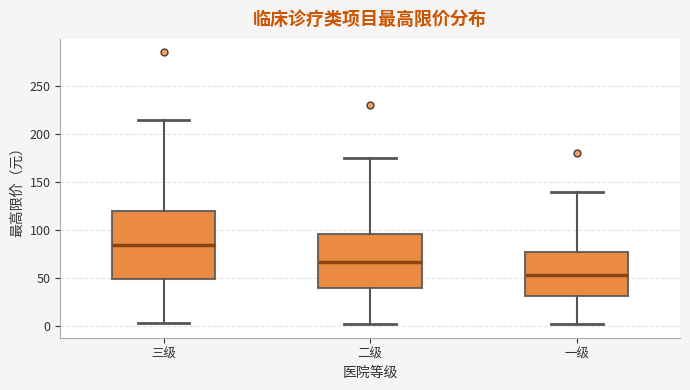

Which box is the tallest, from its lower edge to its upper edge?

三级